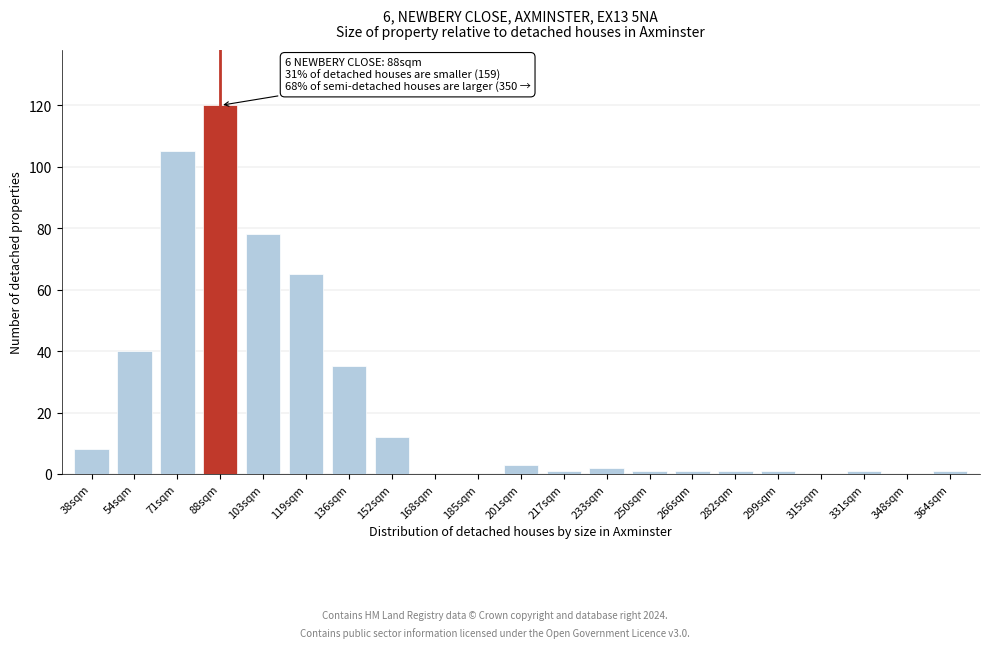

Reading left to right, extract all data points from this chart.

38sqm=8	54sqm=40	71sqm=105	88sqm=120	103sqm=78	119sqm=65	136sqm=35	152sqm=12	168sqm=0	185sqm=0	201sqm=3	217sqm=1	233sqm=2	250sqm=1	266sqm=1	282sqm=1	299sqm=1	315sqm=0	331sqm=1	348sqm=0	364sqm=1